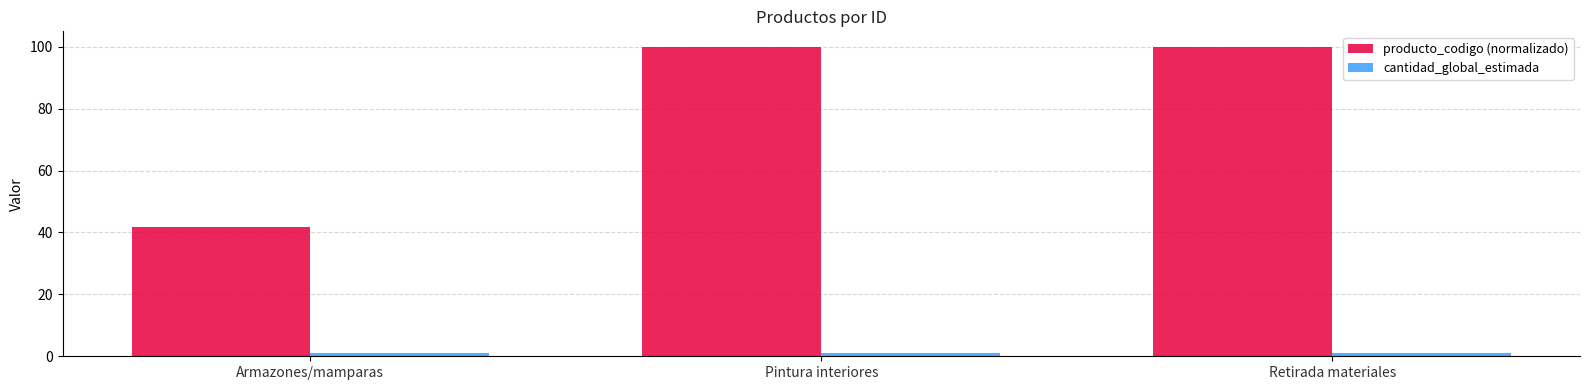

How many data points in producto_codigo (normalizado) are above 99?

2